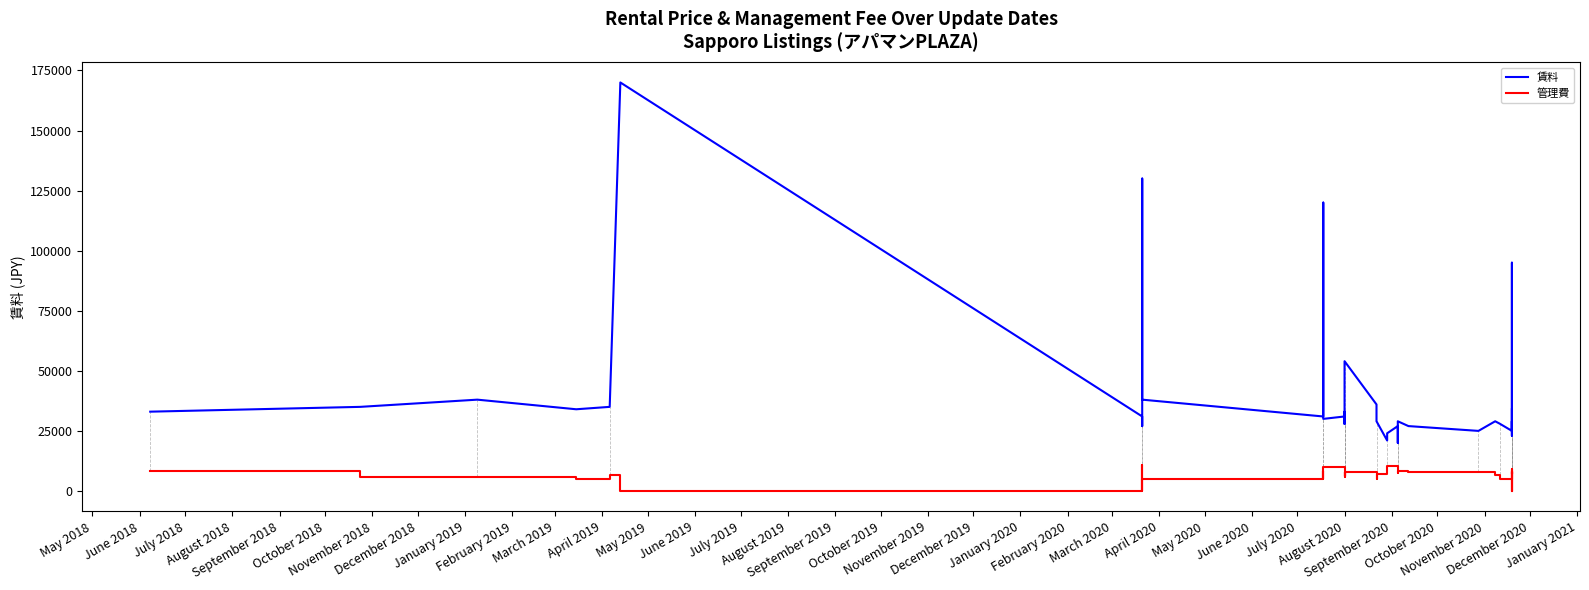

How many values in the 賃料 series exceed 29000?

19